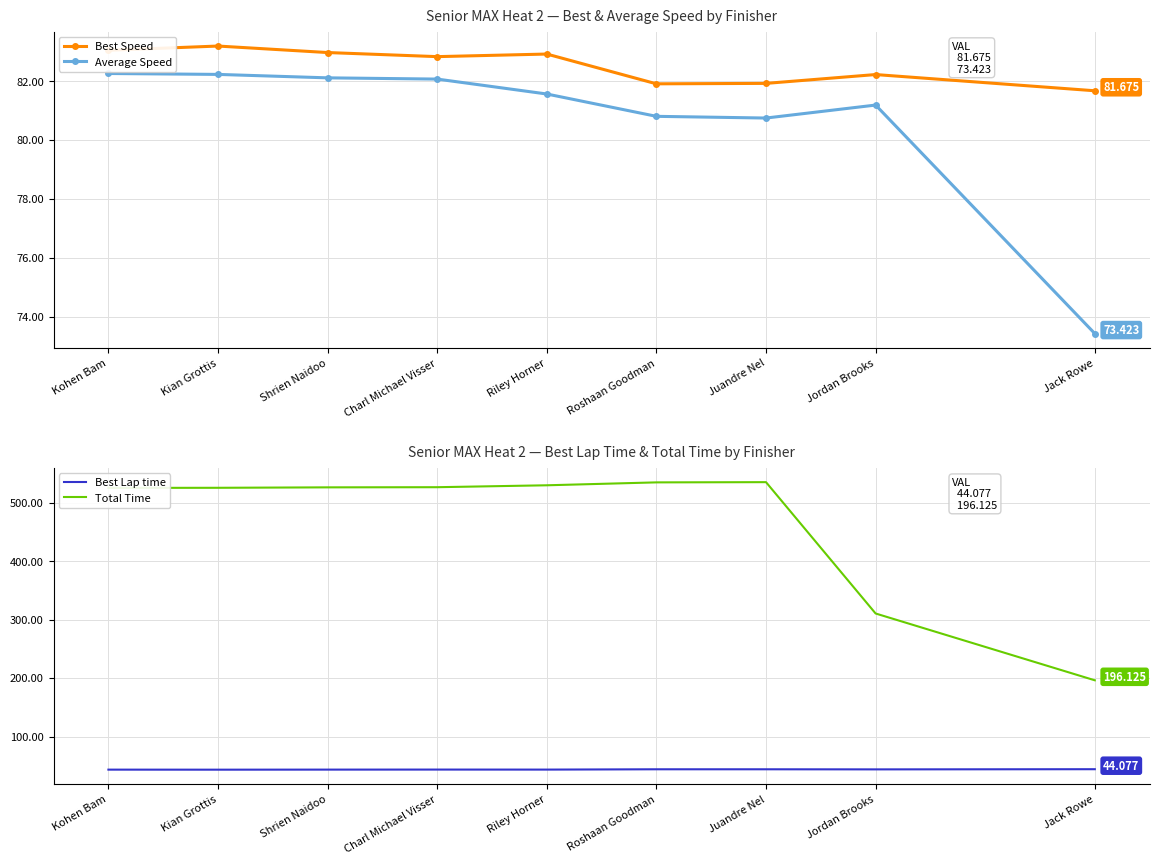

List the series in order of their peak value, highest first.

Total Time, Best Speed, Average Speed, Best Lap time